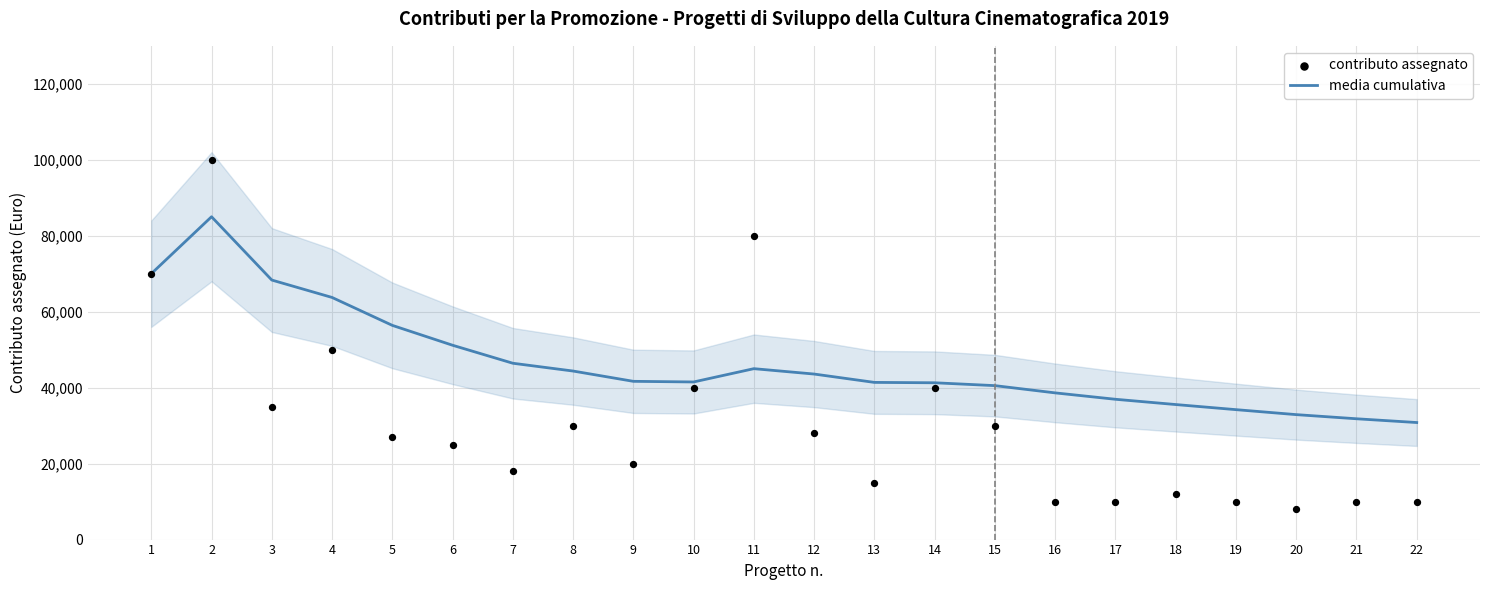

Which series has the widest spread of Y values?

contributo assegnato